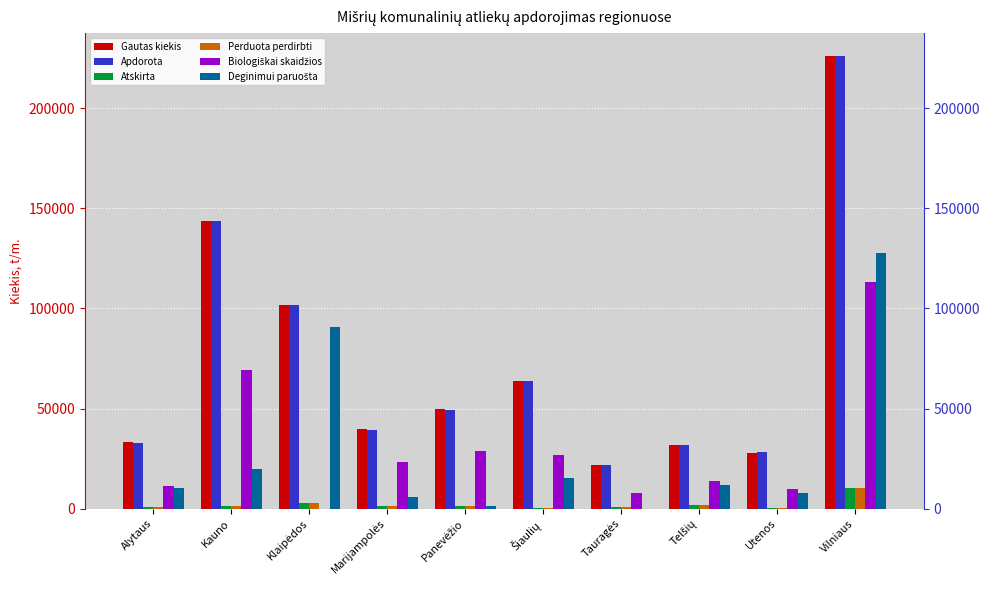

Is it true that Gautas kiekis equals 31626.0 at Tauragės?

False